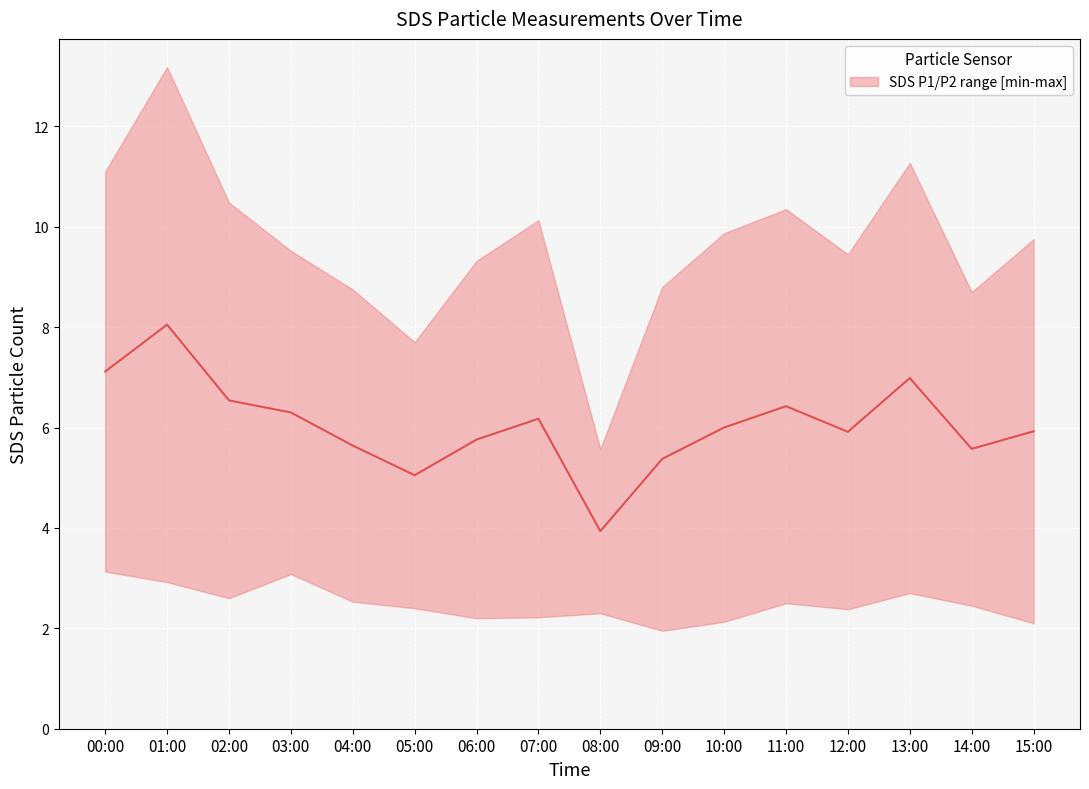

What is the difference between the second highest and minimum values?

3.2